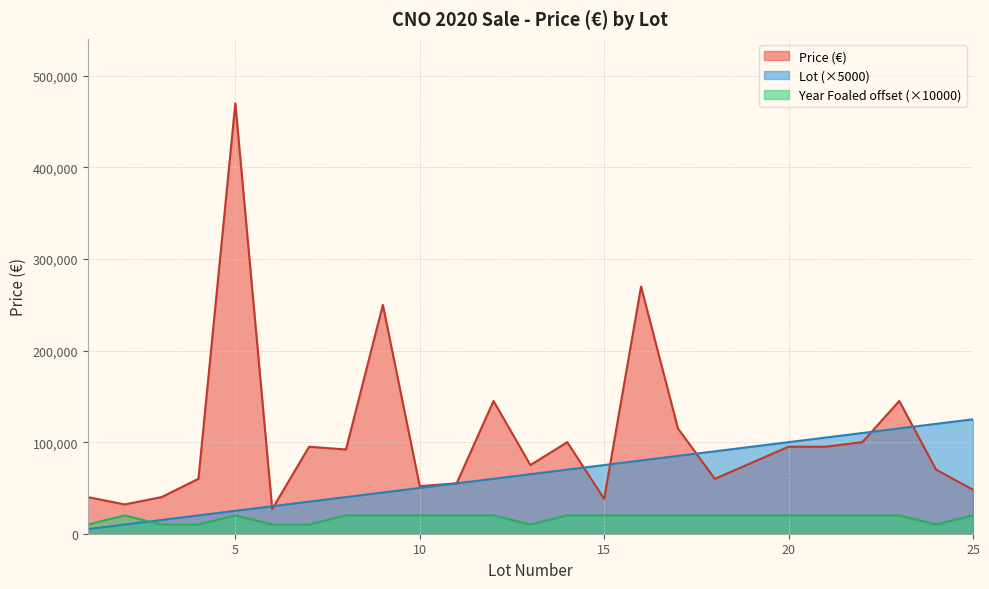

Reading left to right, list all the values displayed in this chart.

Price (€): 40000	32000	40000	60000	470000	27000	95000	92000	250000	52000	55000	145000	75000	100000	38000	270000	115000	60000	95000	95000	100000	145000	70000	48000
Lot: 5000	10000	15000	20000	25000	30000	35000	40000	45000	50000	55000	60000	65000	70000	75000	80000	85000	90000	100000	105000	110000	115000	120000	125000
Year Foaled: 10000	20000	10000	10000	20000	10000	10000	20000	20000	20000	20000	20000	10000	20000	20000	20000	20000	20000	20000	20000	20000	20000	10000	20000